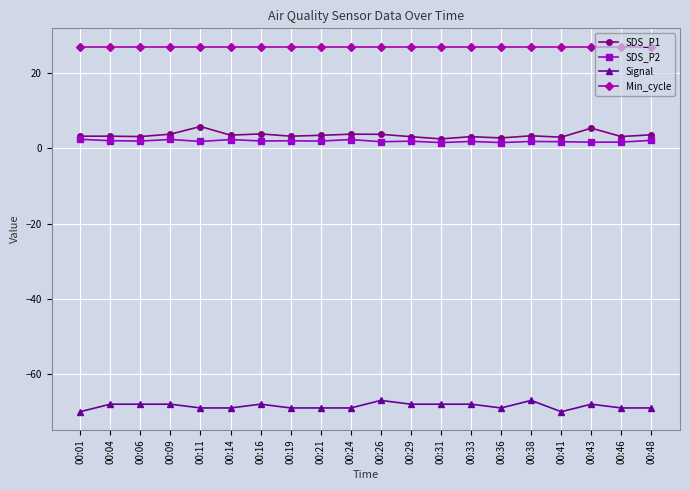

The Signal series shows -67.0 at 00:38. True or false?

True